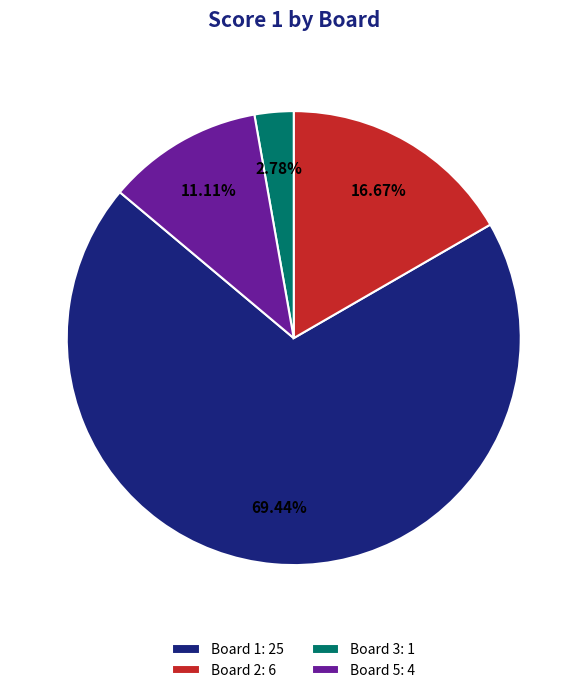

Does any single category account for the majority?

Yes